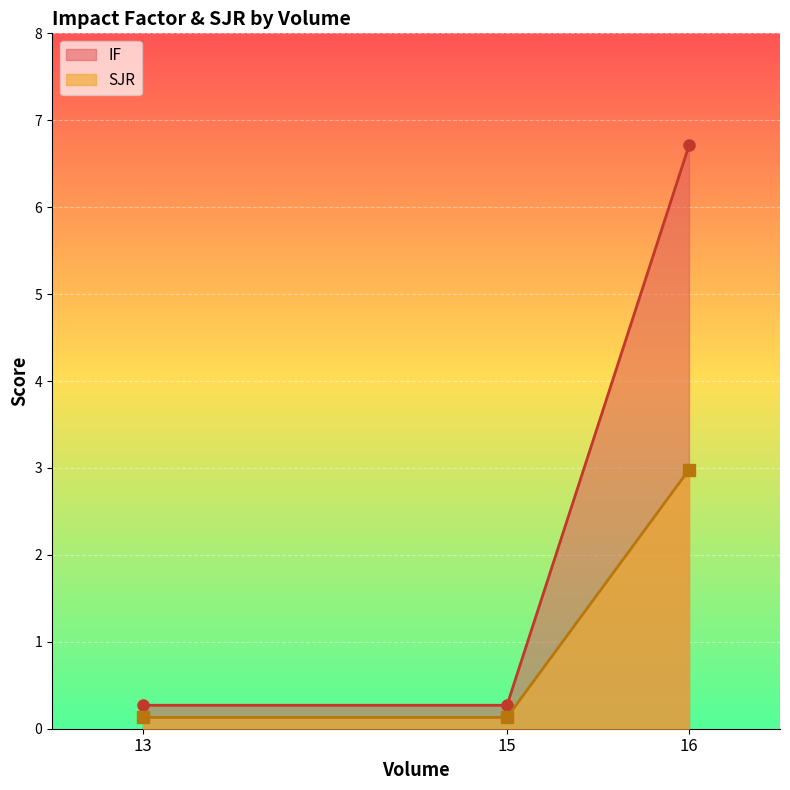

Reading right to left, what are all the values shown in this chart?

IF: 16=6.7	15=0.3	13=0.3
SJR: 16=3.0	15=0.1	13=0.1